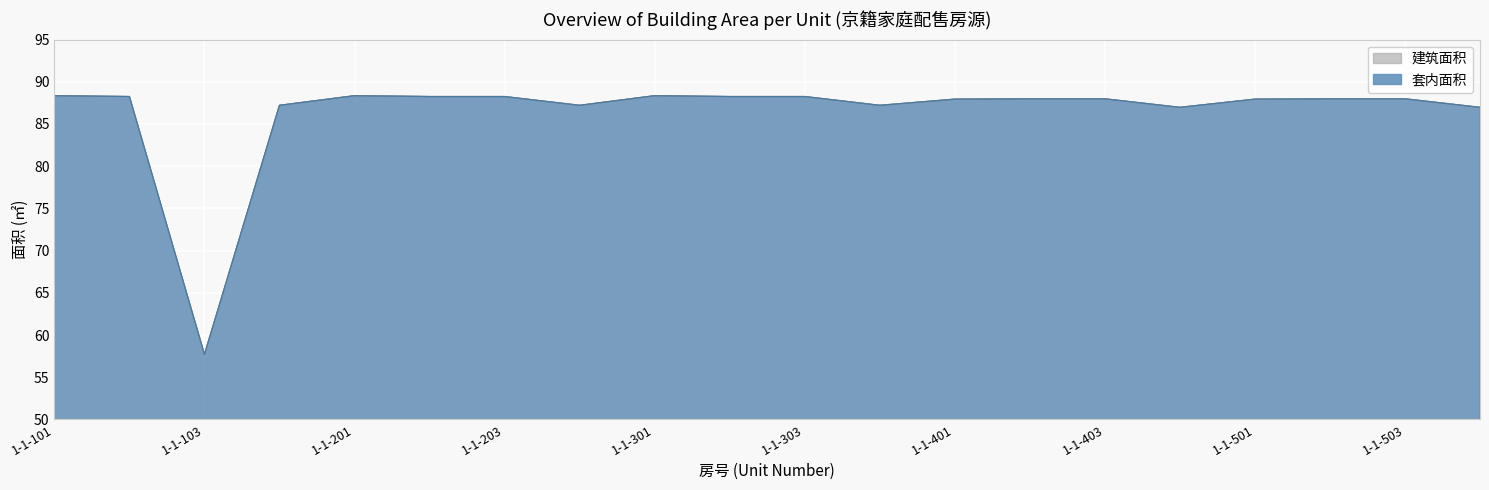

Which series changed the most between 1-1-204 and 1-1-303?

套内面积